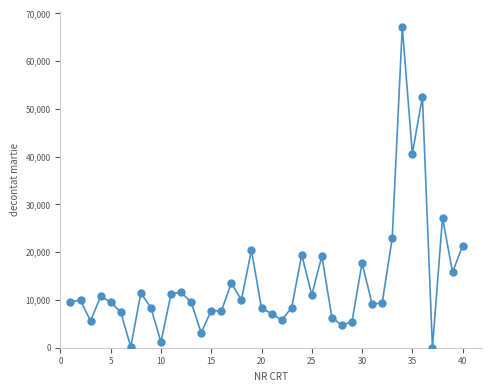

What Y value in the scatter plot is closest to 33585?

27214.0